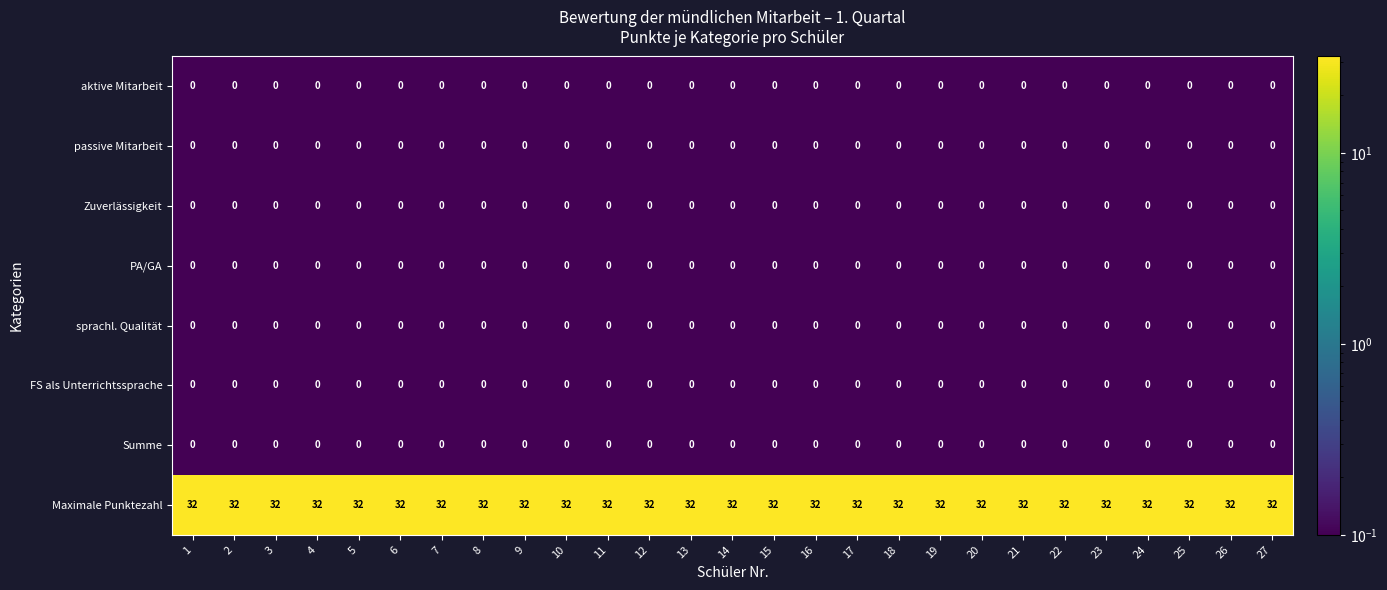

What is the greatest value displayed?

32